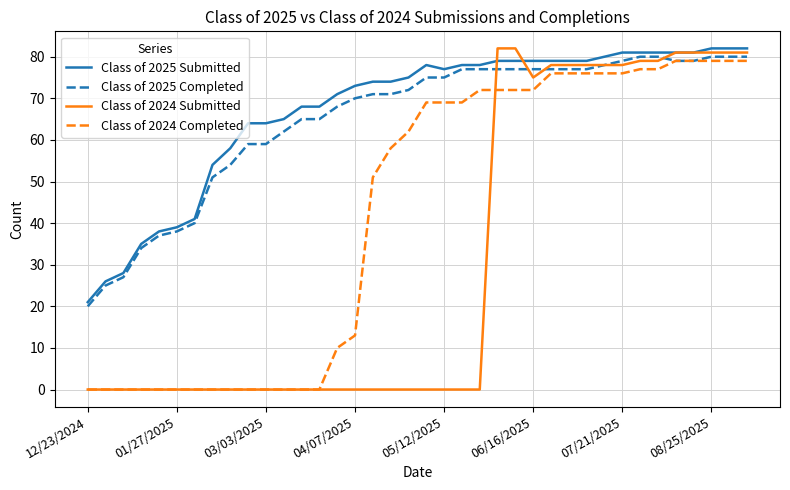

What is the difference between the second highest and second lowest values in the Class of 2024 Completed series?

79